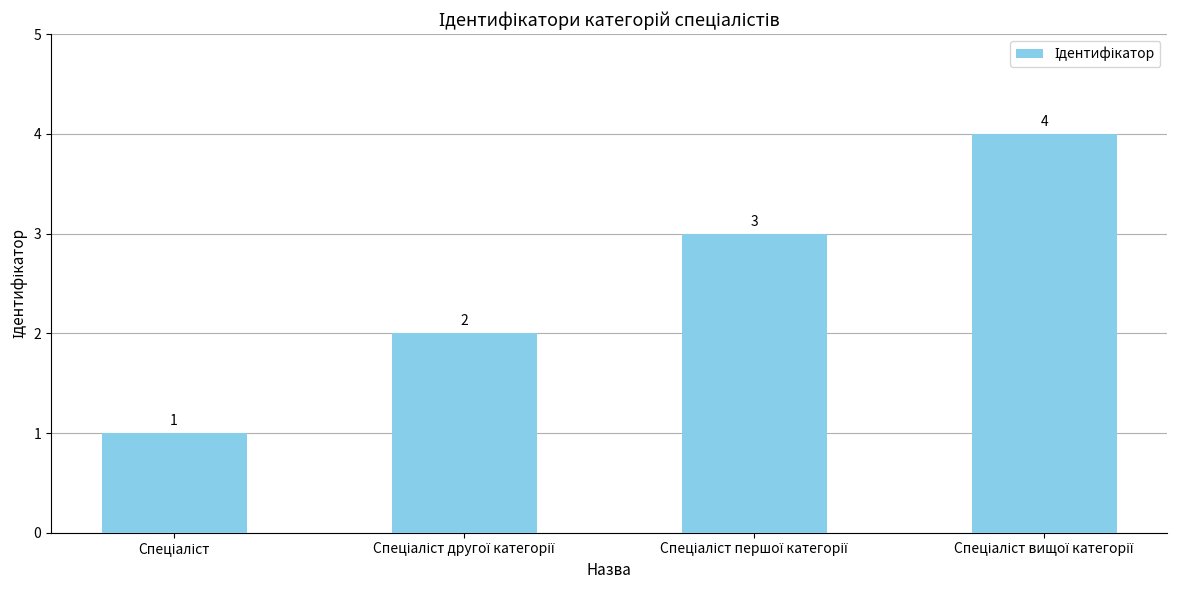

Count the values in the range 2 to 4.

3